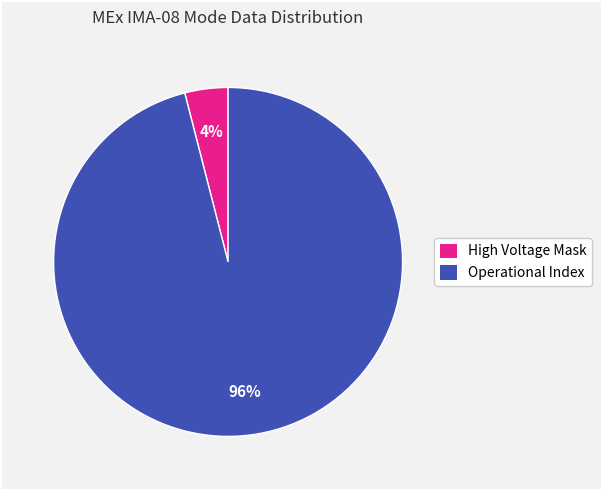

Is there any slice that represents more than half of the pie?

Yes